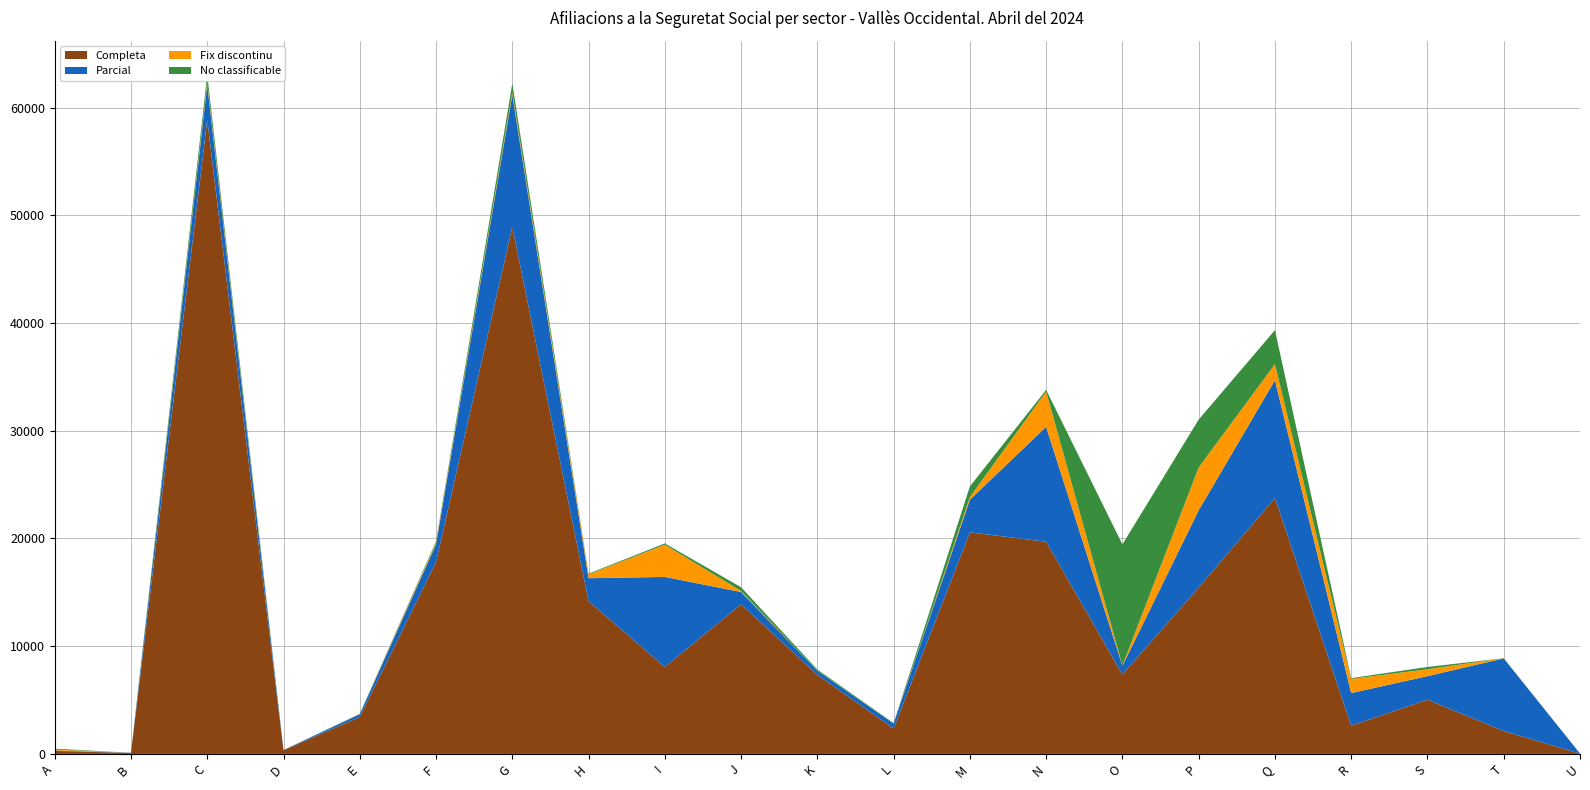

Reading left to right, extract all data points from this chart.

Completa: A=275	B=90	C=58860	D=345	E=3420	F=17815	G=48915	H=14180	I=8065	J=13895	K=7340	L=2355	M=20565	N=19695	O=7375	P=15445	Q=23755	R=2615	S=5035	T=2120	U=30
Parcial: A=45	B=20	C=3240	D=10	E=265	F=1640	G=12260	H=2130	I=8365	J=1135	K=360	L=465	M=3035	N=10670	O=810	P=7170	Q=10935	R=3035	S=2185	T=6750	U=5
Fix discontinu: A=85	B=0	C=240	D=0	E=10	F=175	G=240	H=350	I=2990	J=95	K=0	L=5	M=240	N=3265	O=20	P=3975	Q=1490	R=1310	S=640	T=15	U=0
No classificable: A=80	B=0	C=705	D=0	E=30	F=115	G=825	H=70	I=120	J=345	K=130	L=40	M=995	N=160	O=11245	P=4445	Q=3155	R=75	S=210	T=0	U=0